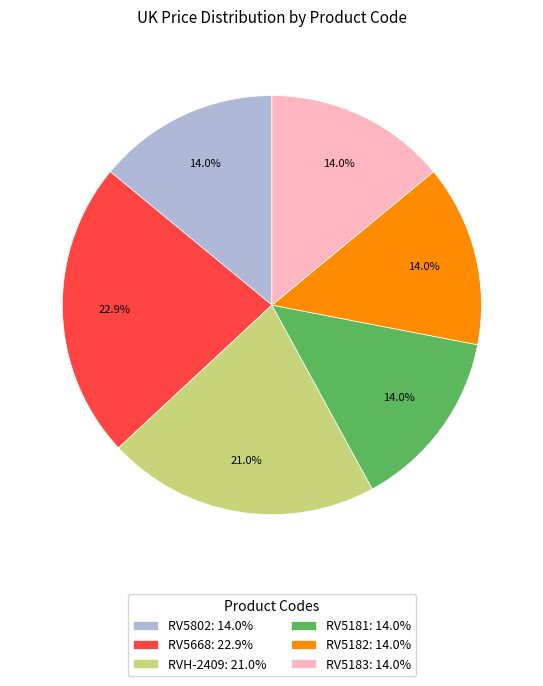

Which has a higher value, RV5802 or RV5668?

RV5668